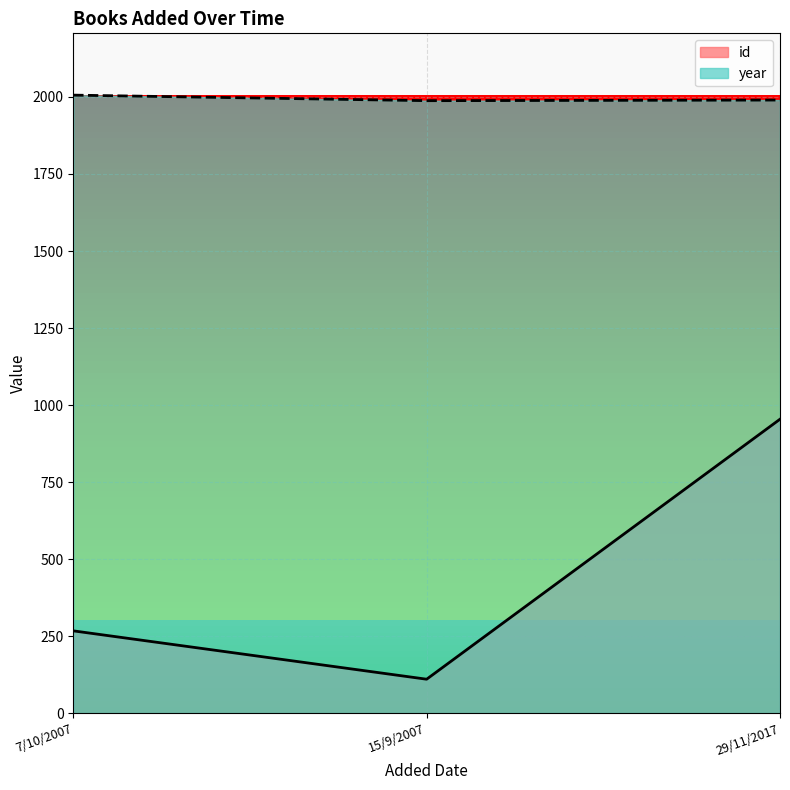

The value of year at 29/11/2017 is 2954. True or false?

False